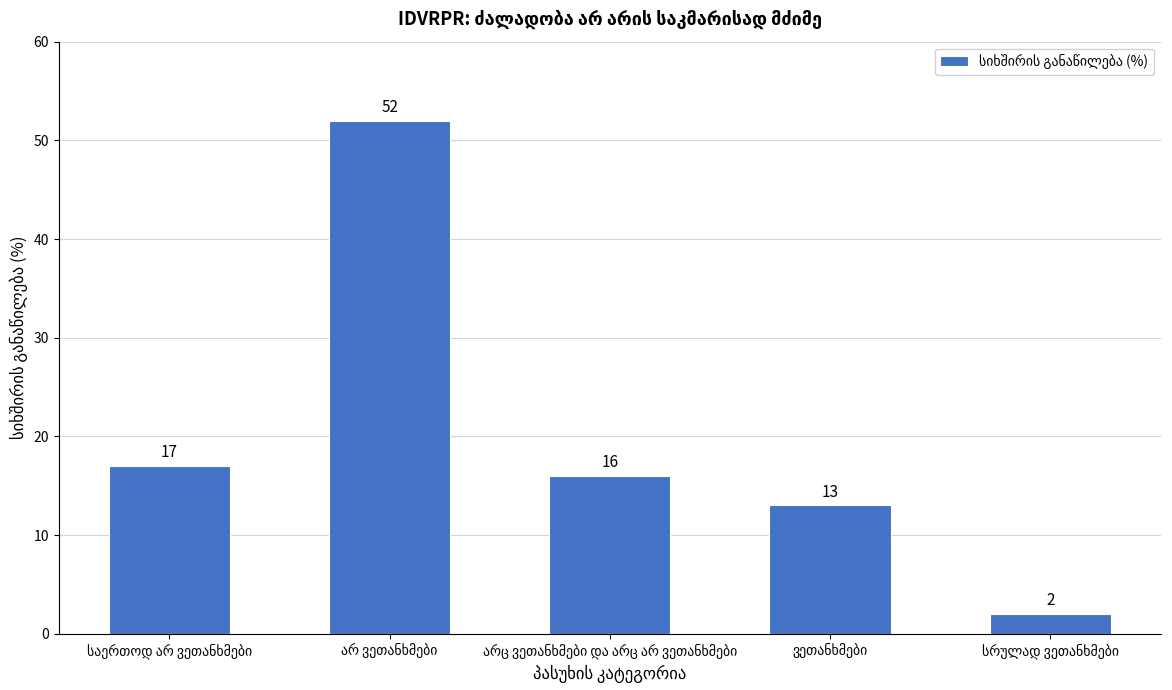

What is the difference between the second highest and second lowest values?

4